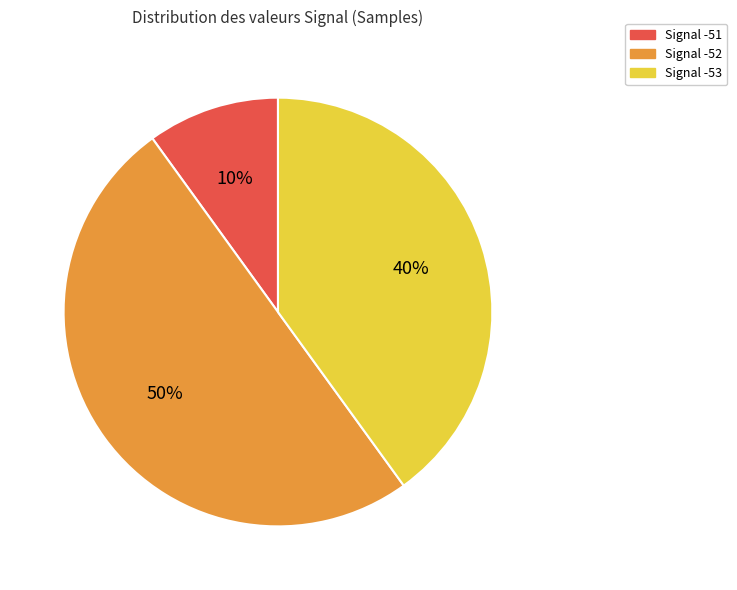

Between Signal -52 and Signal -53, which is larger?

Signal -52